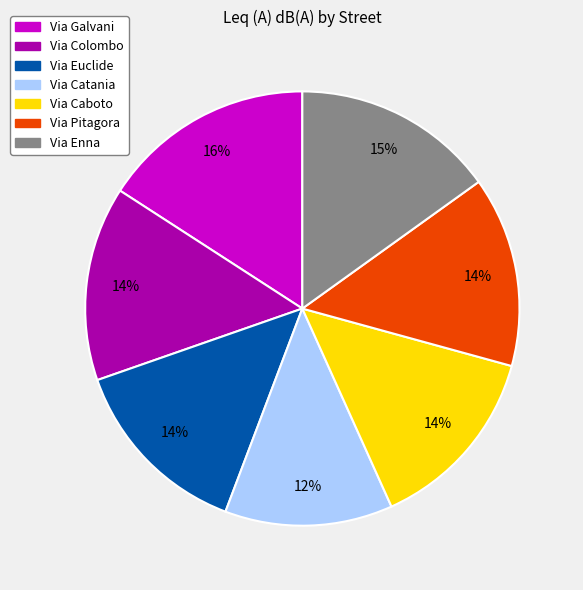

Does Via Catania account for over 50% of the chart?

No